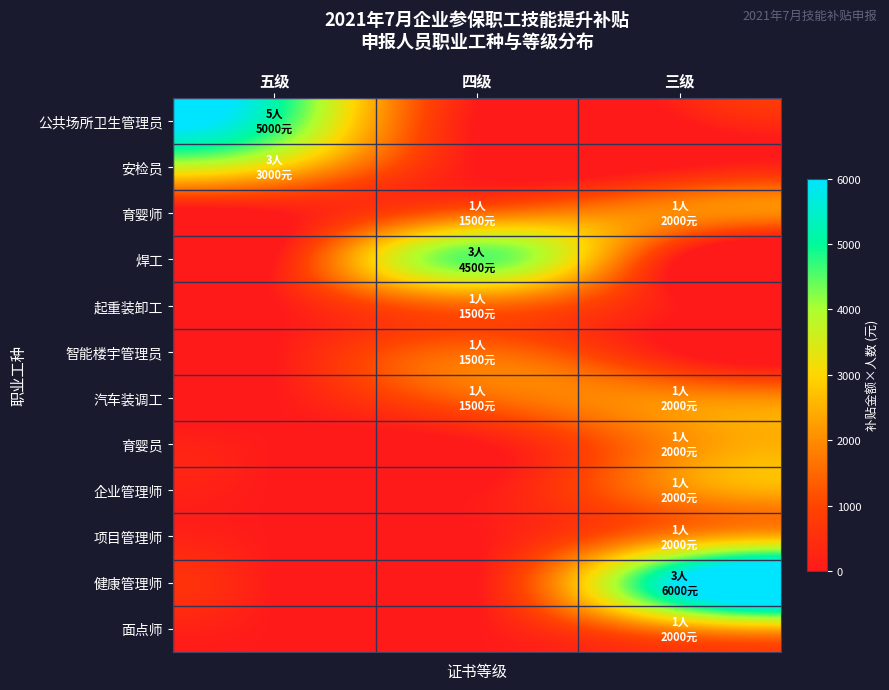

At how many categories does at least one series exceed 1153?

3